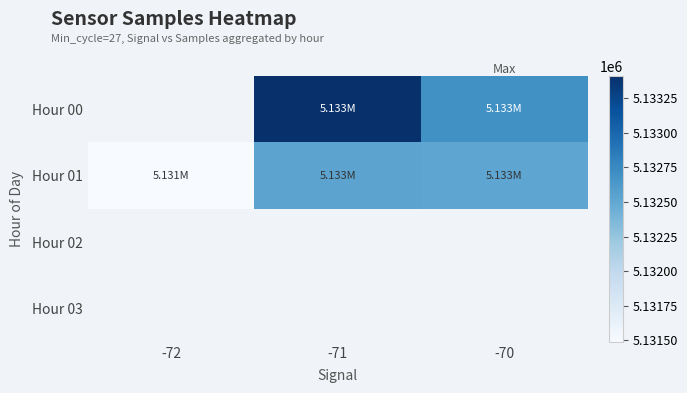

How many categories are shown in the chart?

3